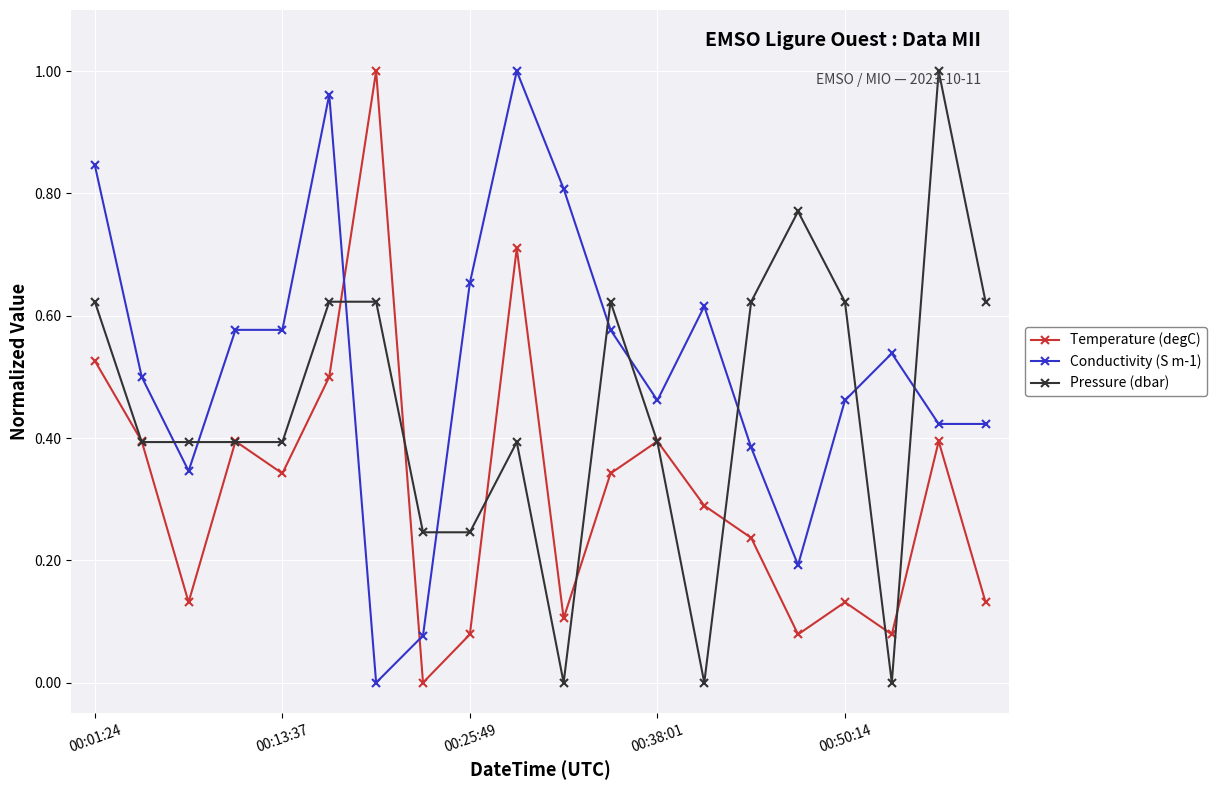

Which series has the largest total across all categories?

Conductivity (S m-1)